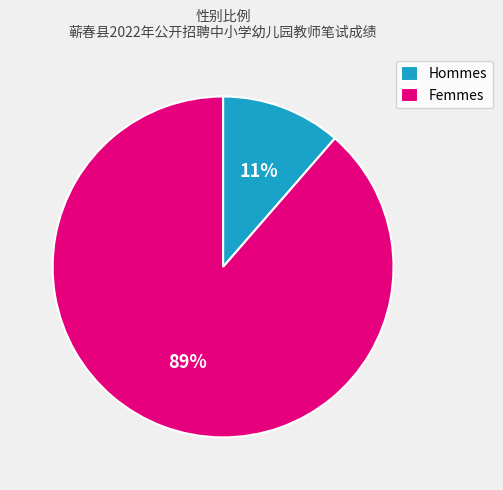

To the nearest percent, what is the average slice percentage?

50%